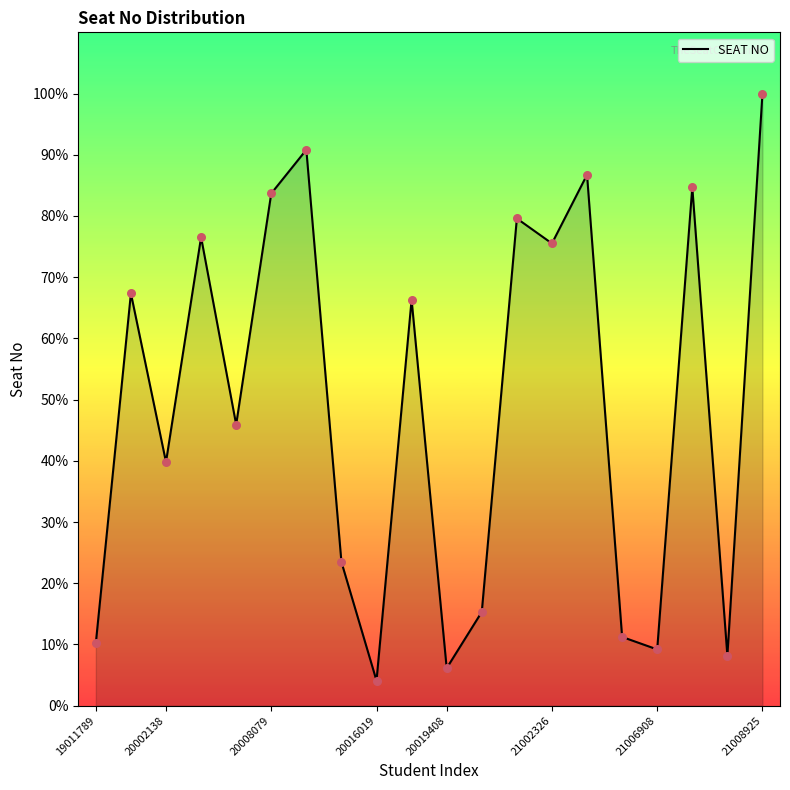

What is the maximum value shown in the chart?

100.0